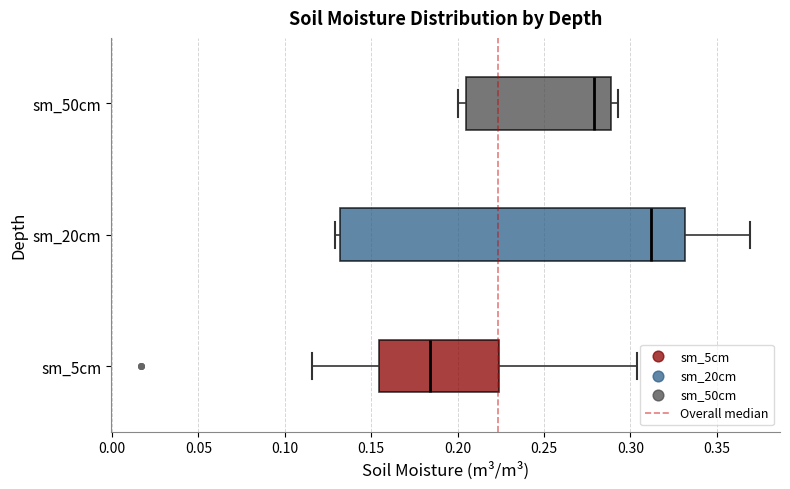

Where does the median line of the box for sm_5cm sit on the x-axis? The values are not printed on the chart, so give them approximately, as read against the axis.

0.185